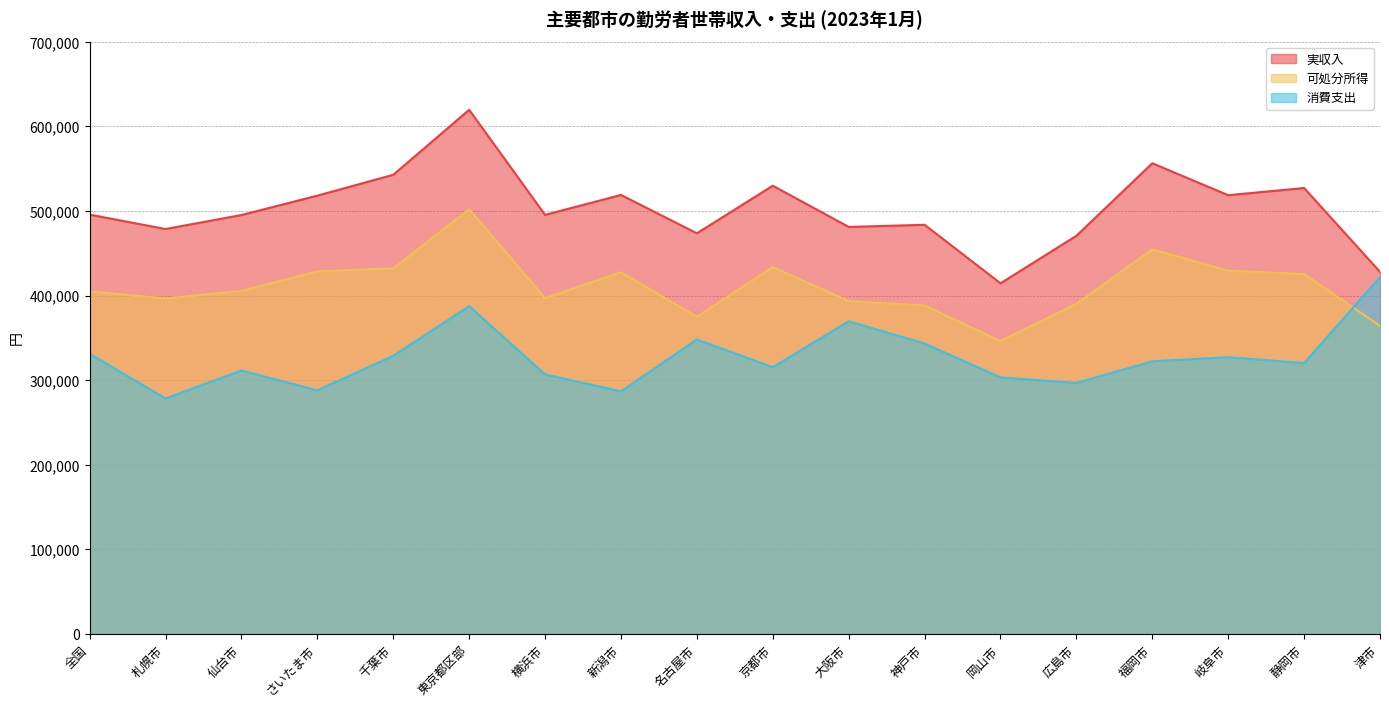

Which category has the lowest value in the 実収入 series?

岡山市